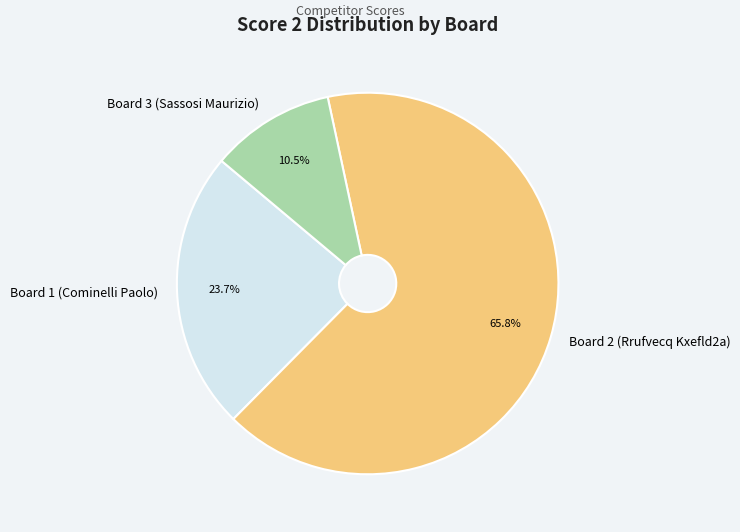

How many slices are in this pie chart?

3